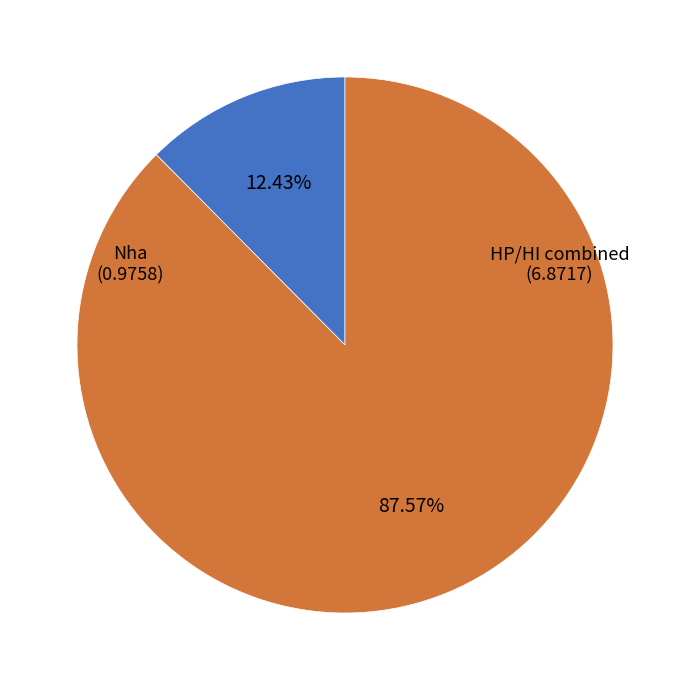

How many slices are in this pie chart?

2